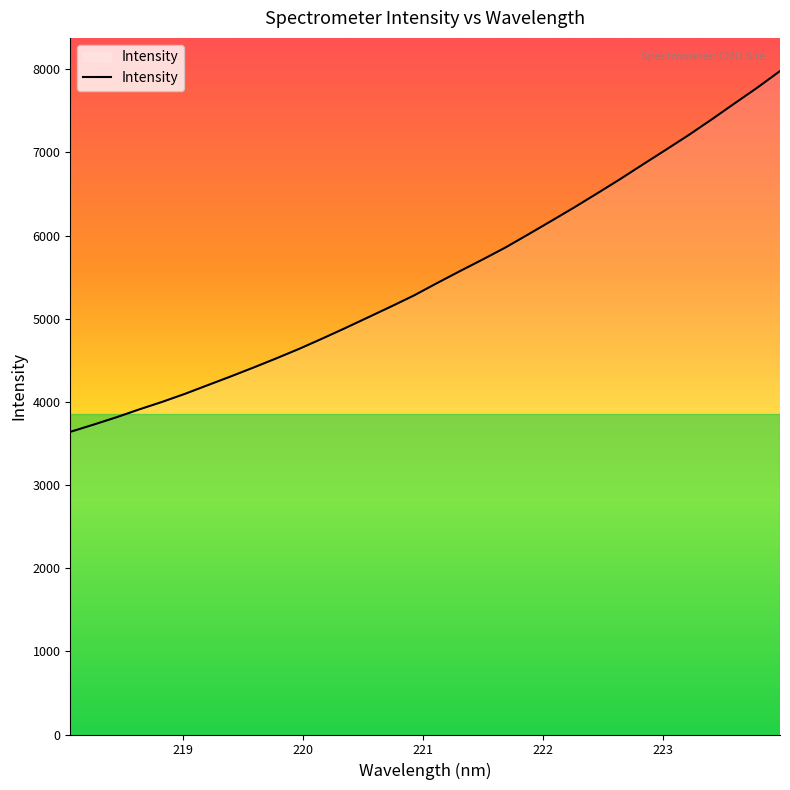

How many lines are shown in the chart?

1